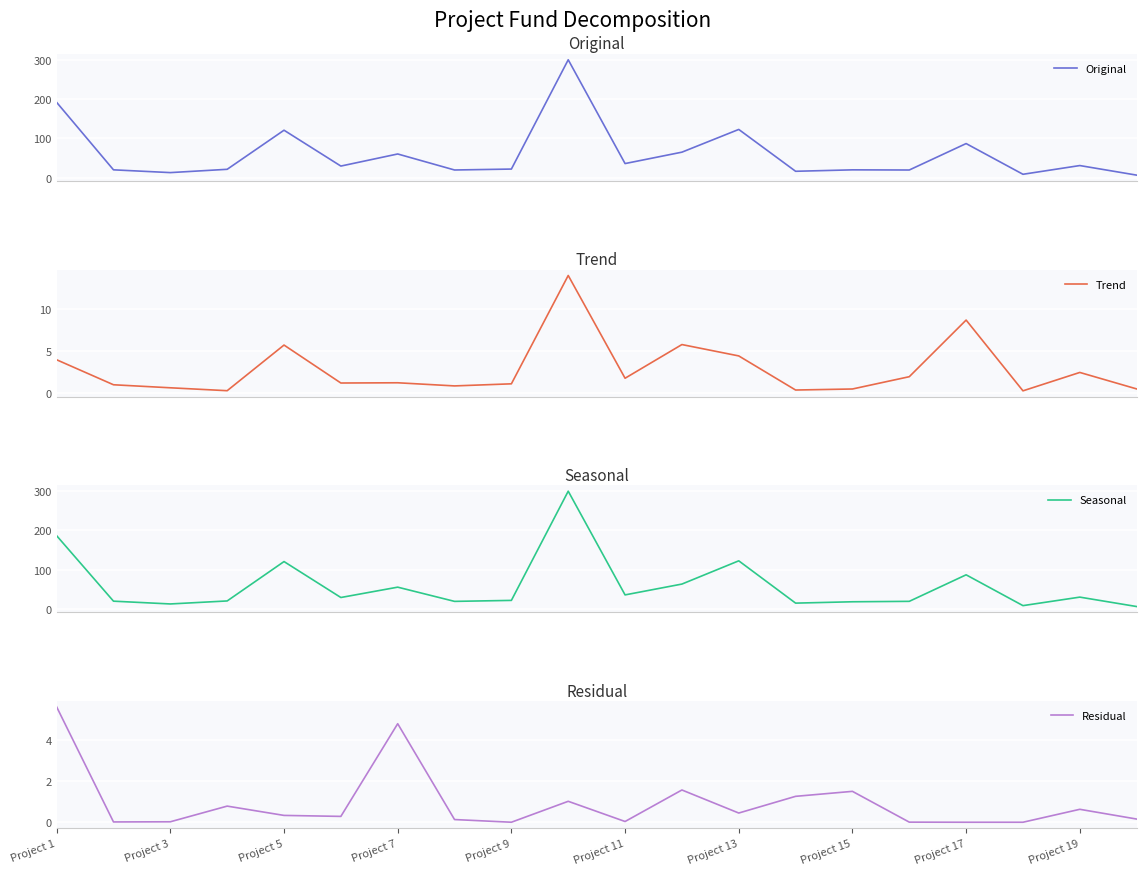

Is it true that Residual equals 3.5 at Project 17?

False